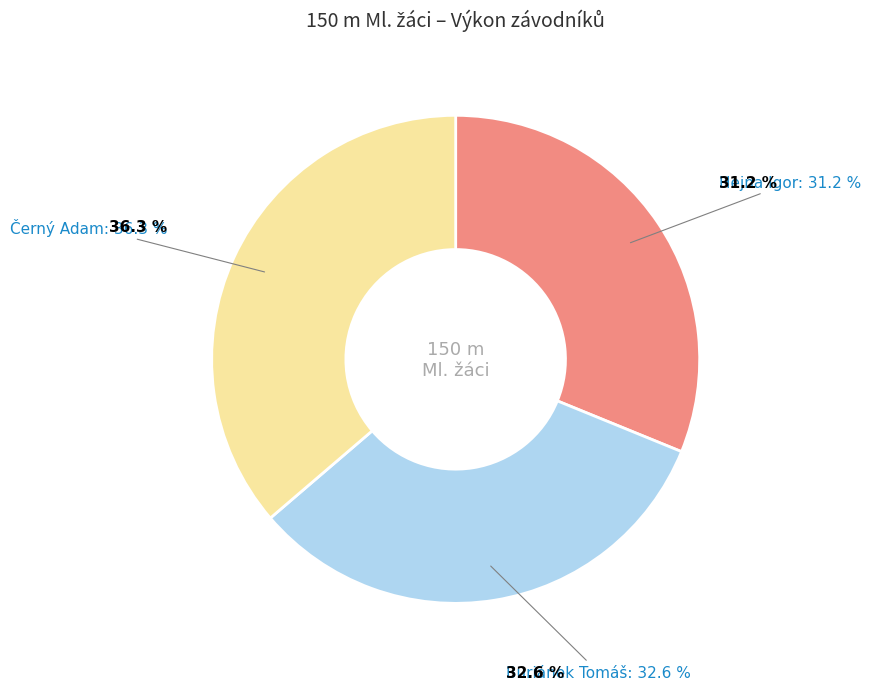

To the nearest percent, what is the difference between the largest and smallest slice percentages?

5%